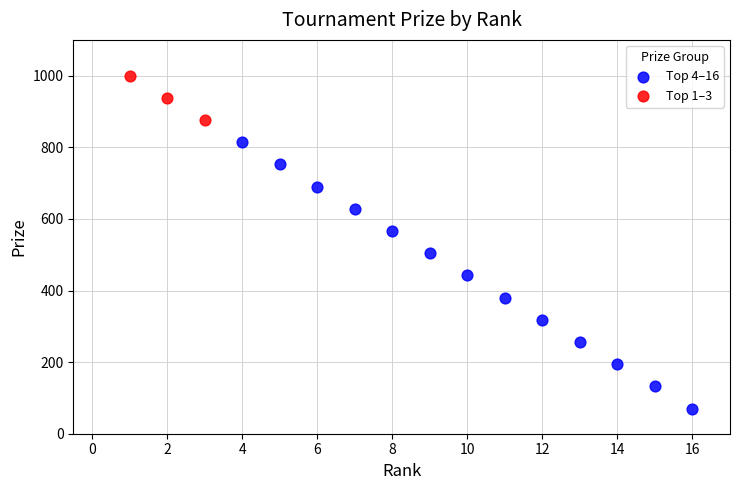

Which series contains the highest Y value?

Top 1–3